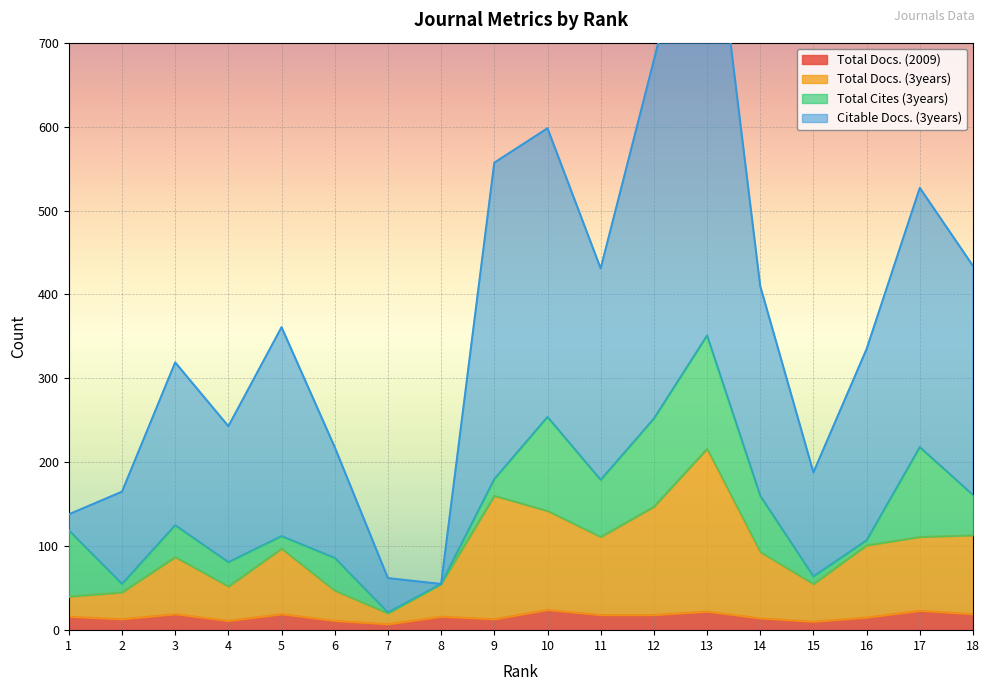

Between 15 and 10, which is larger?

10